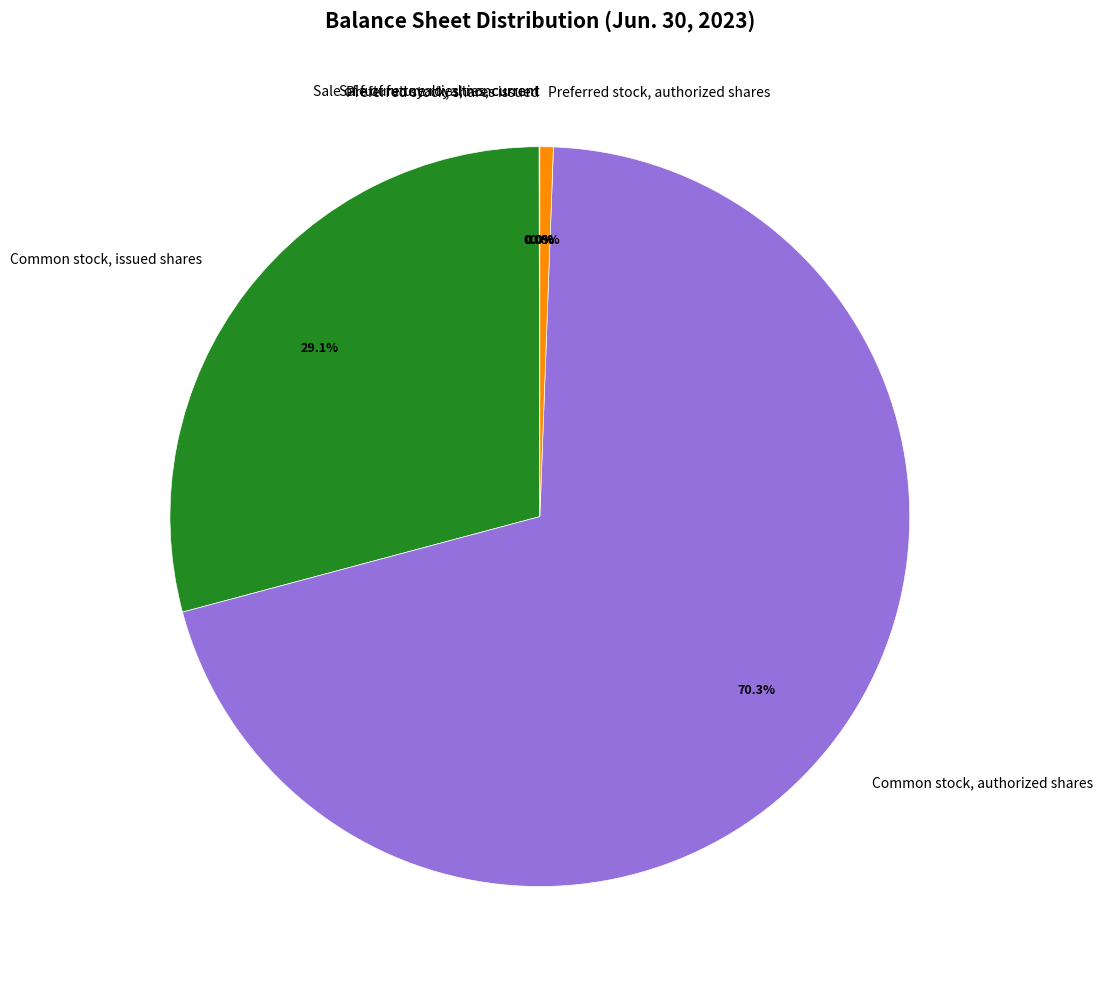

Between Common stock, issued shares and Common stock, authorized shares, which is larger?

Common stock, authorized shares